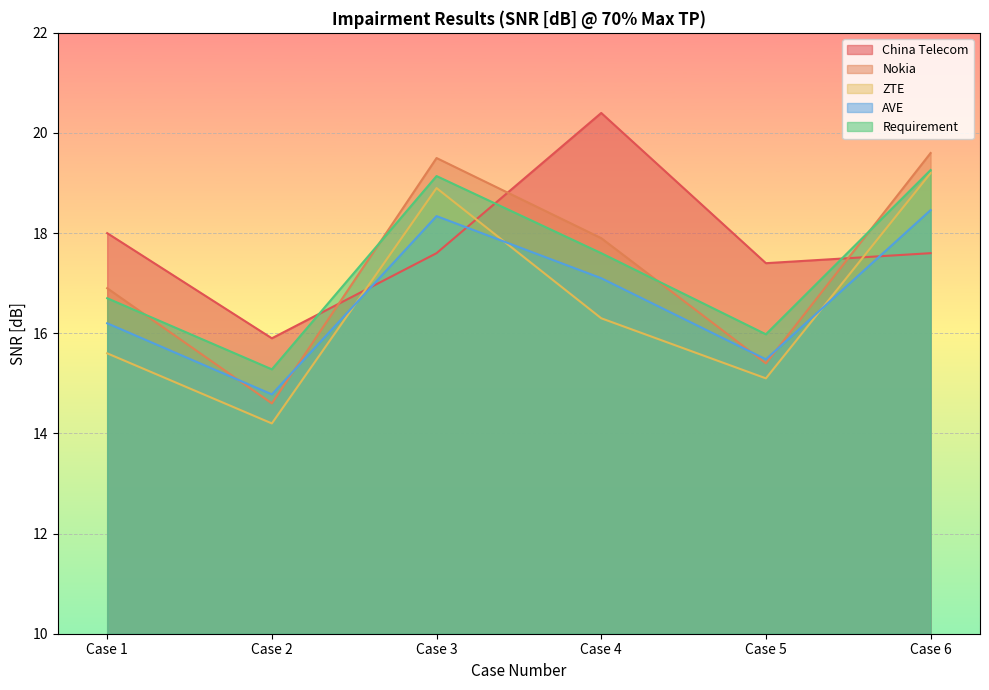

Which category has the highest value in the ZTE series?

Case 6